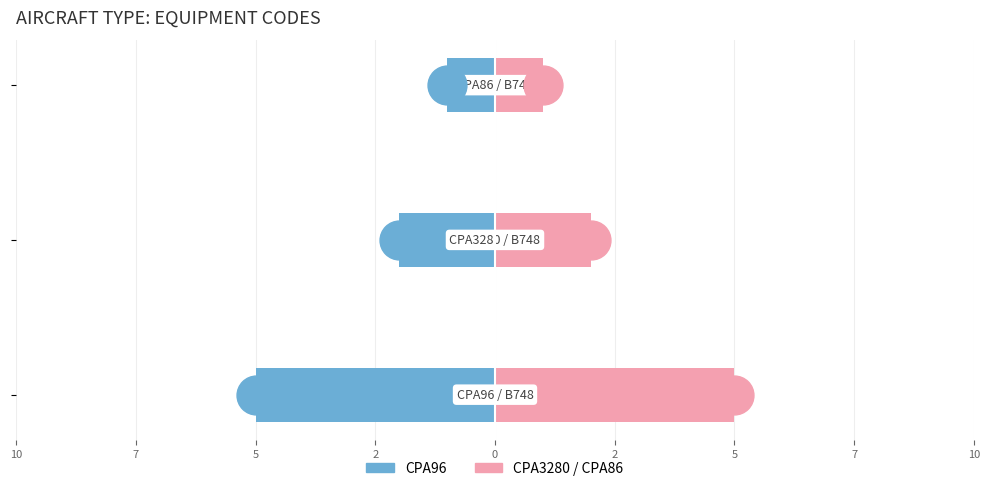

What is the average value of the CPA96 series?

-3